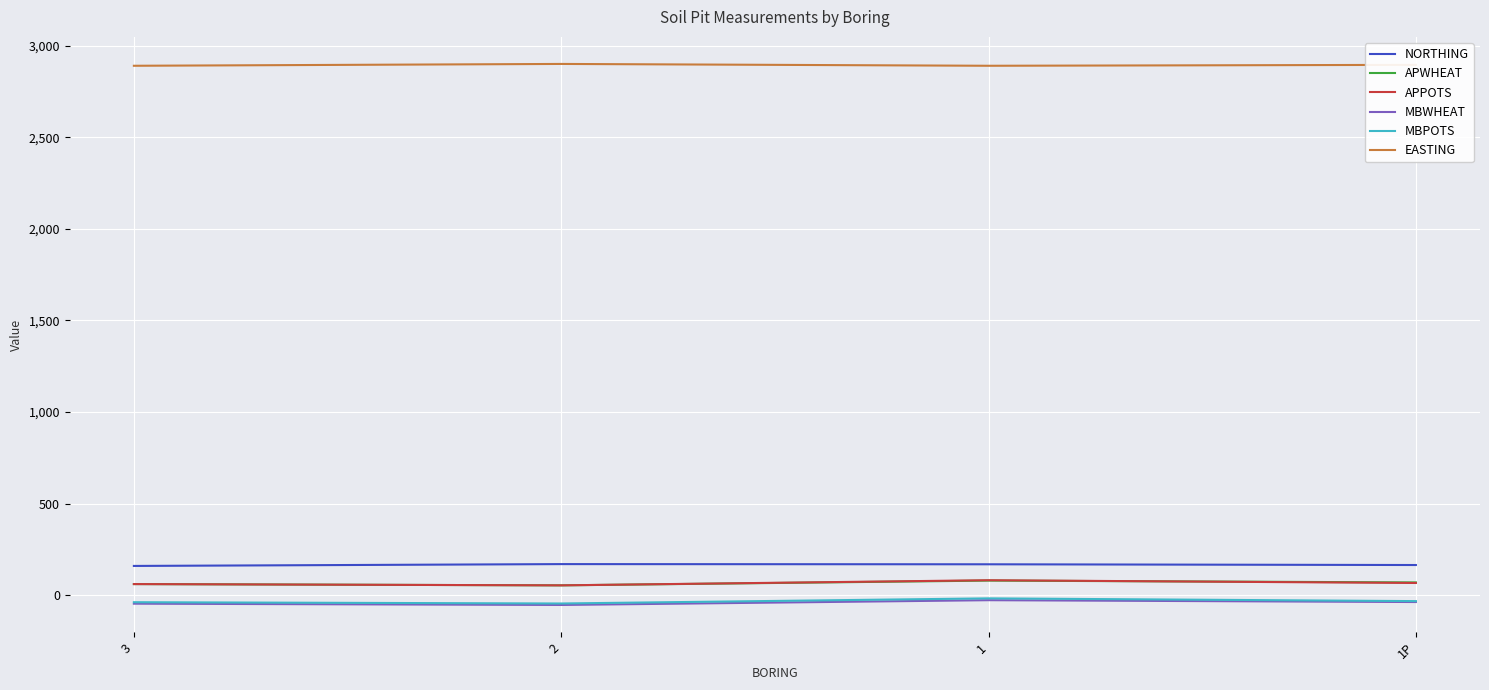

What is the approximate value of APWHEAT at 1P?

70